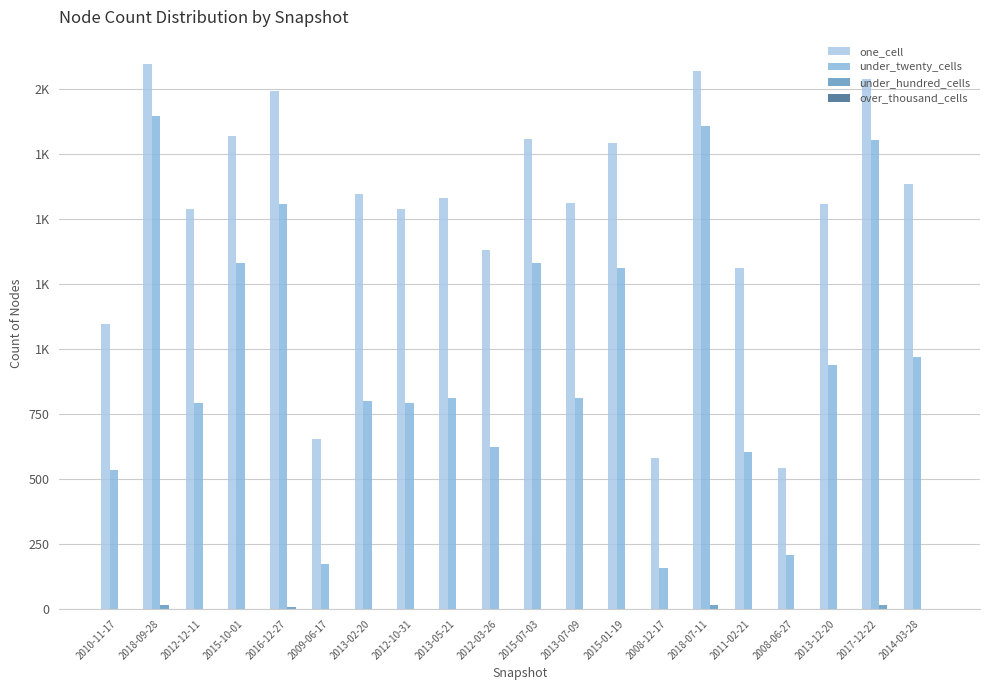

Are the bars horizontal?

No